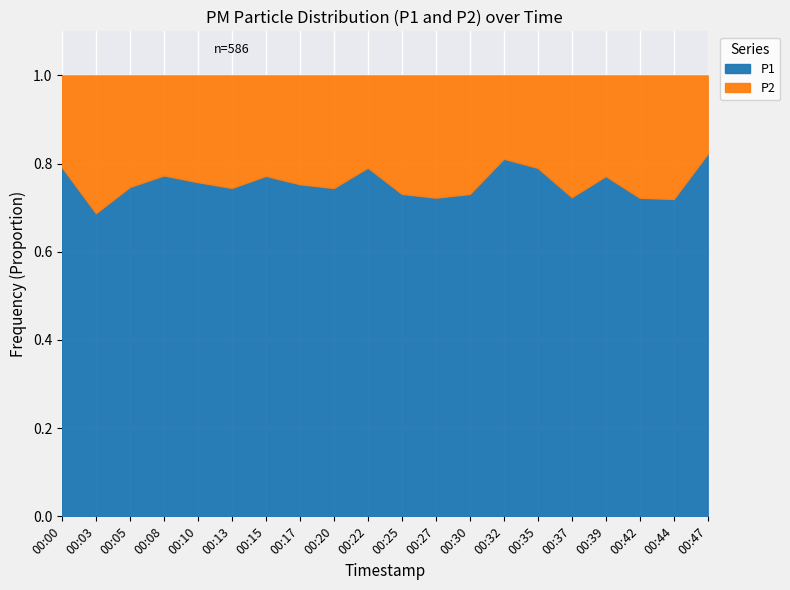

At which label does P1 reach its minimum?

00:03